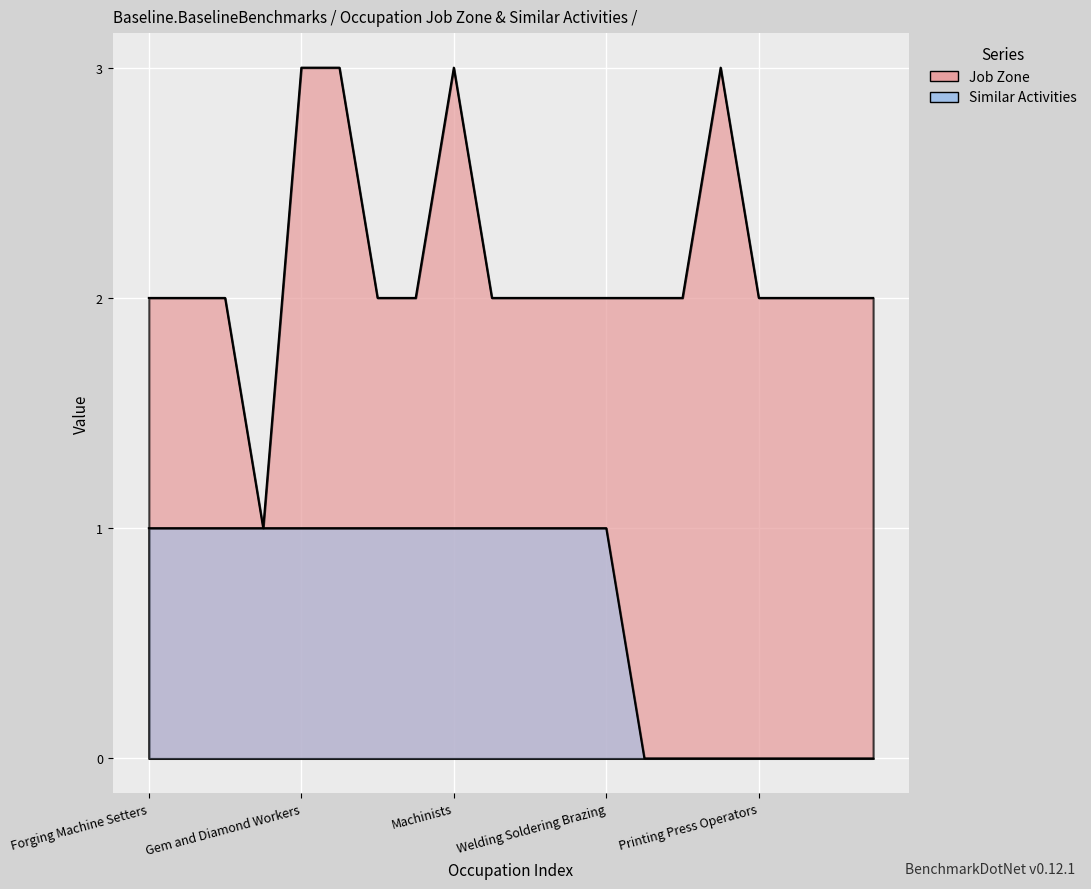

Which series has the largest total across all categories?

Job Zone